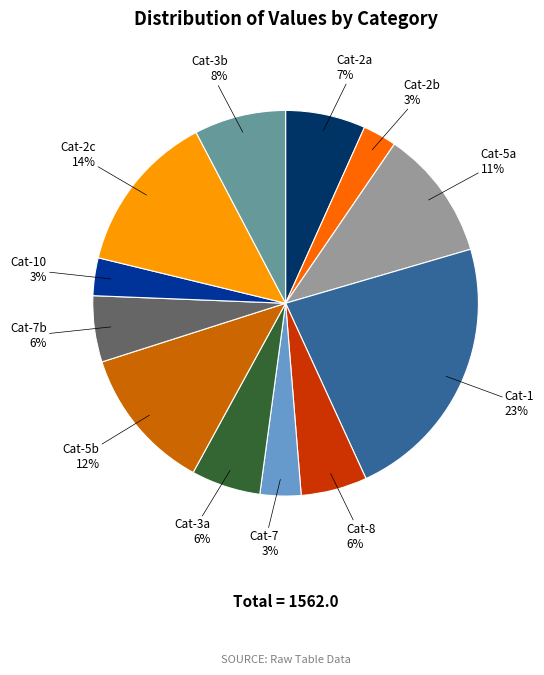

To the nearest percent, what is the difference between the largest and smallest slice percentages?

20%